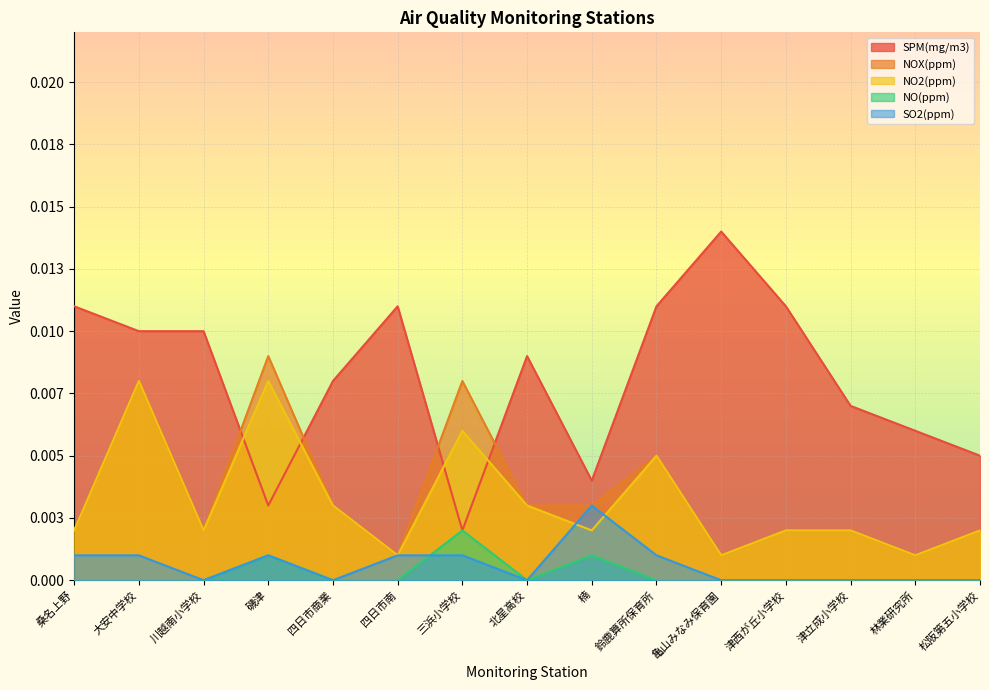

True or false: NO2(ppm) has a value of 0.0 at 三浜小学校.

False